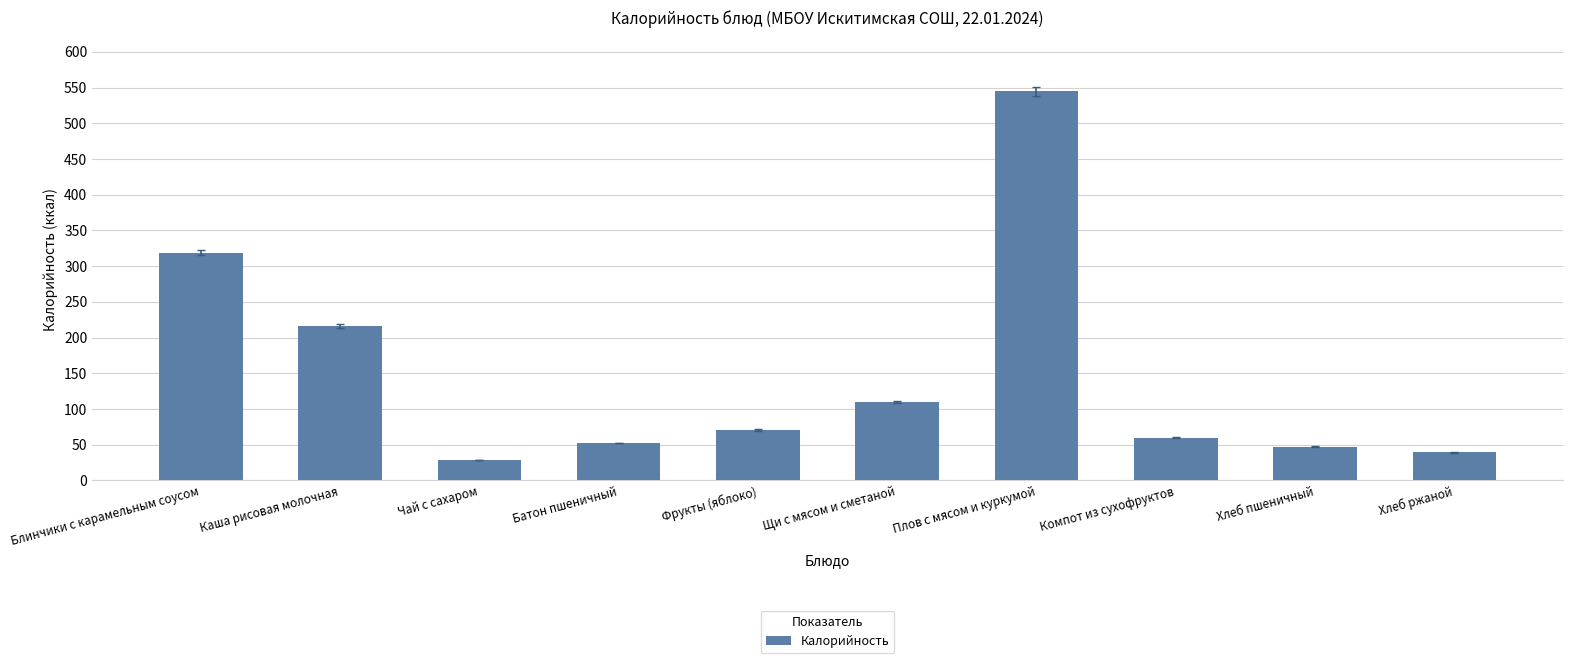

Reading left to right, transcribe all the data shown in this chart.

318.9	216.0	28.7	52.4	70.5	109.7	544.9	59.5	47.0	39.6